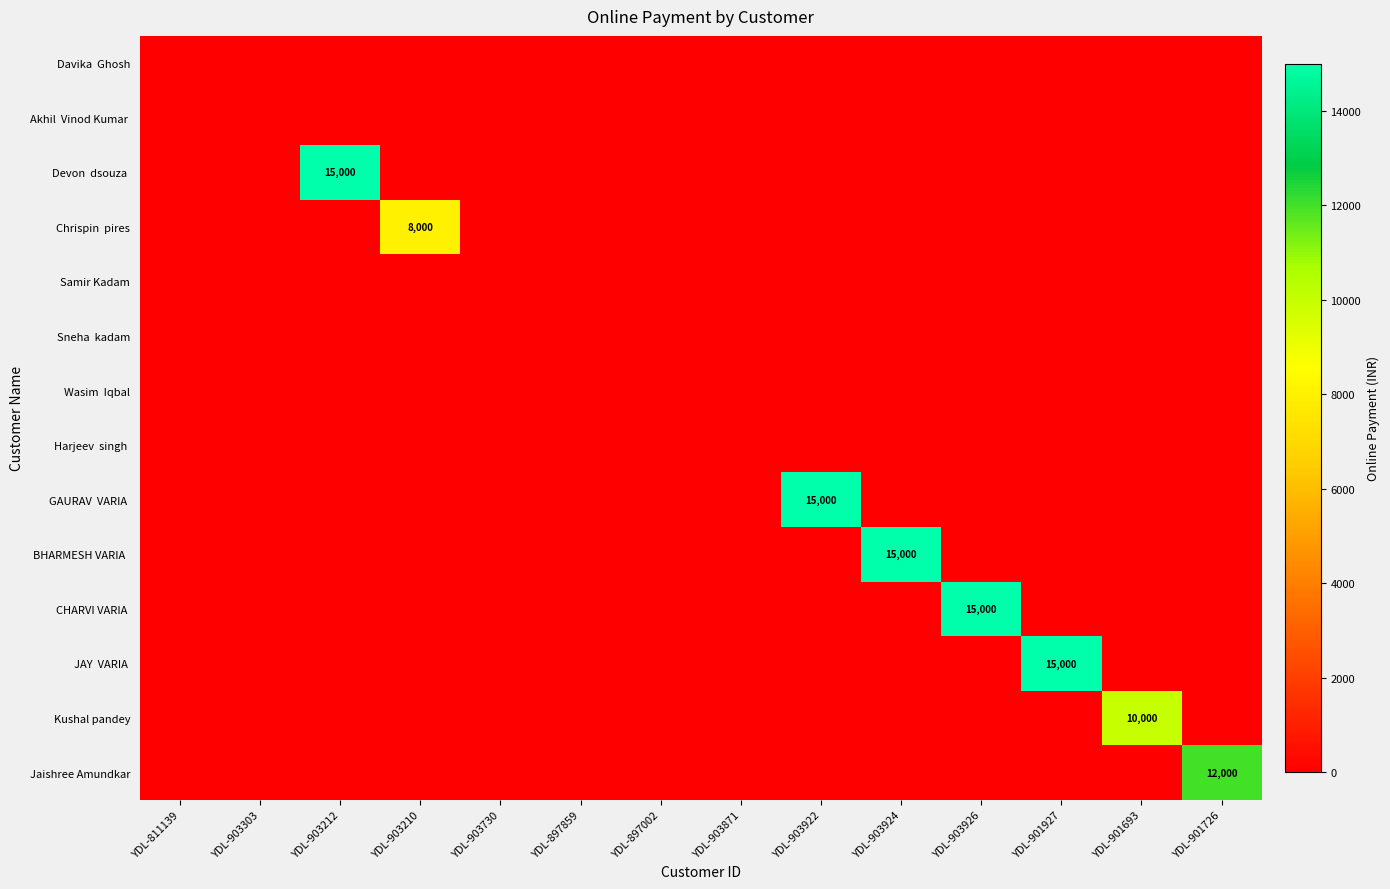

The JAY VARIA series shows 0 at YDL-903212. True or false?

True